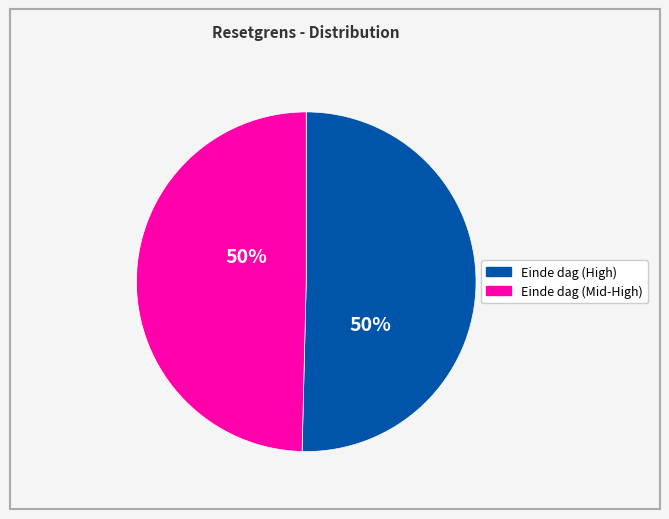

To the nearest percent, what is the average slice percentage?

50%